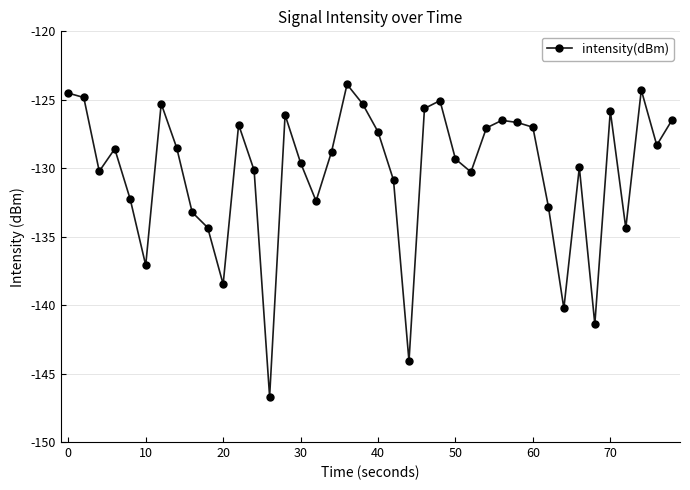

True or false: the data has more than 2 interior local peaks.

True